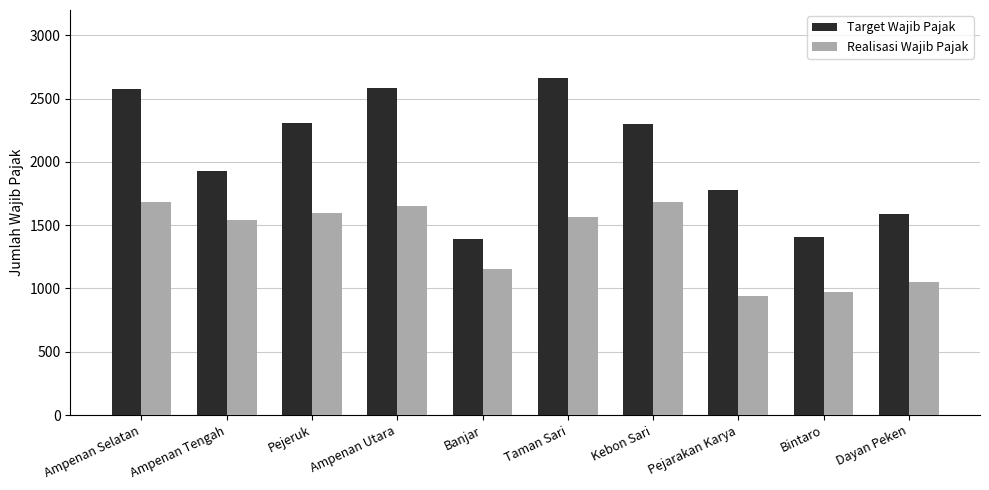

The Realisasi Wajib Pajak series shows 2463 at Ampenan Selatan. True or false?

False